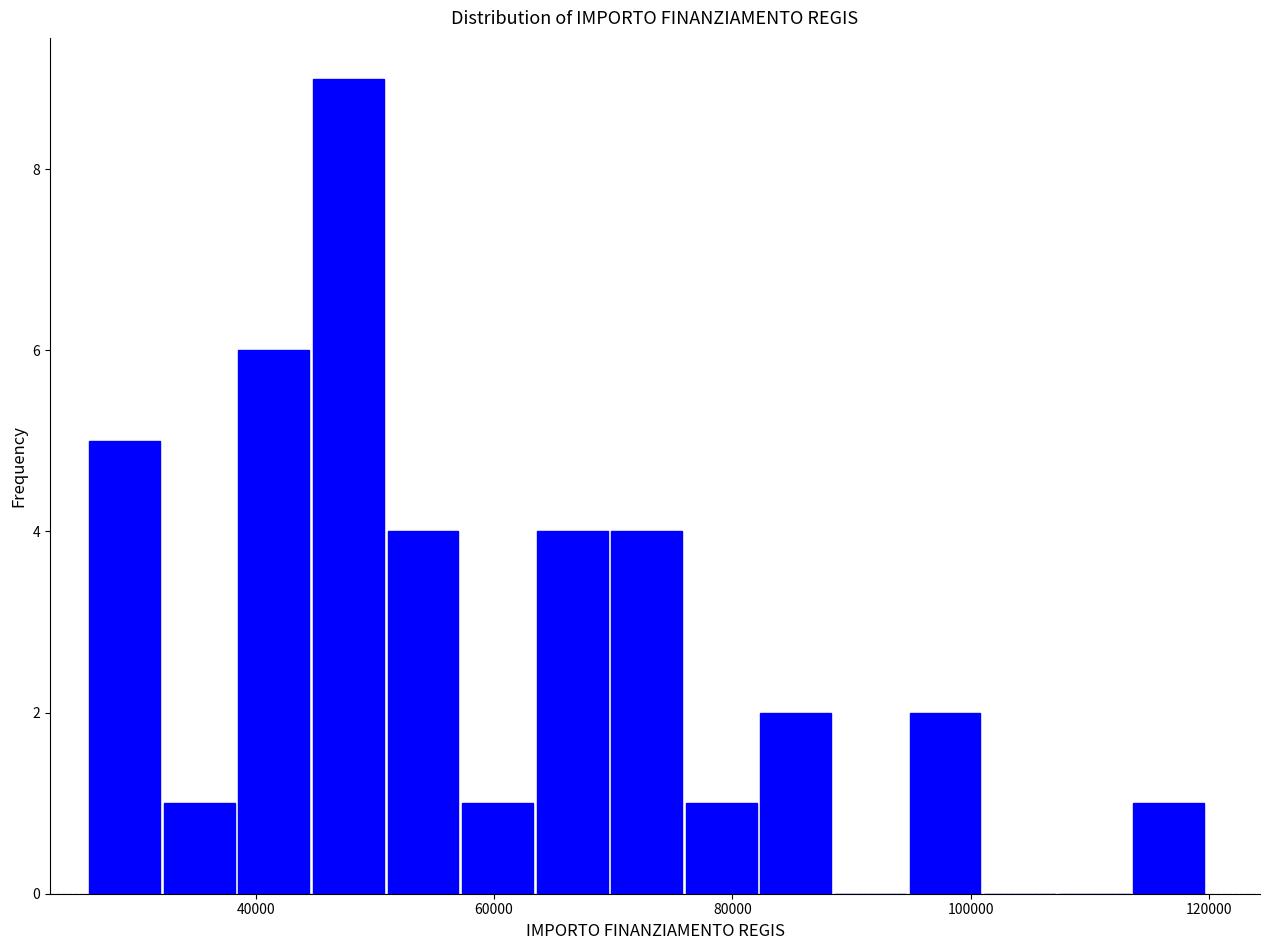

Read against the x-axis, roughly where is the centre of the tallest bar?

48000